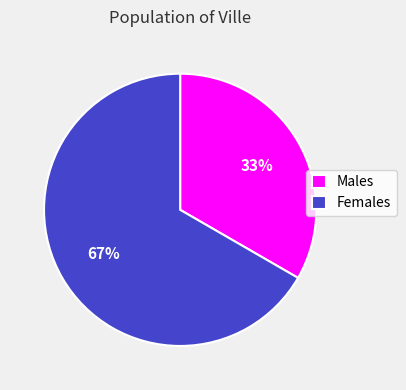

Between Females and Males, which is larger?

Females